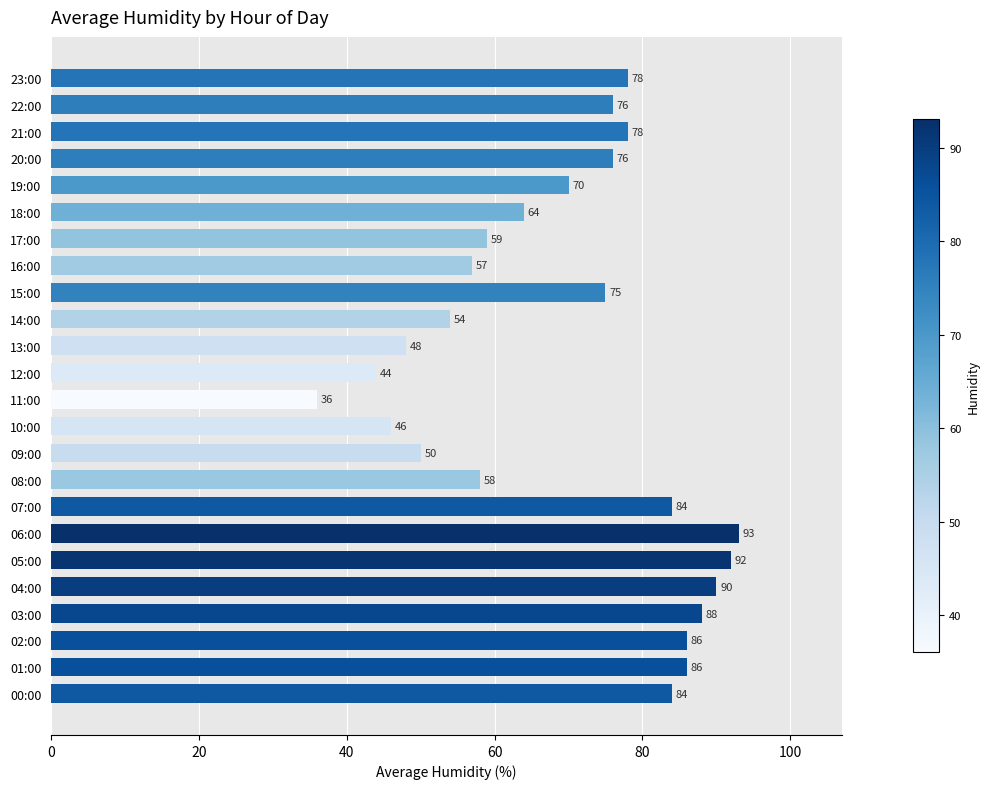

Approximately how many times larger is the value at 16:00 compared to 07:00?

0.7